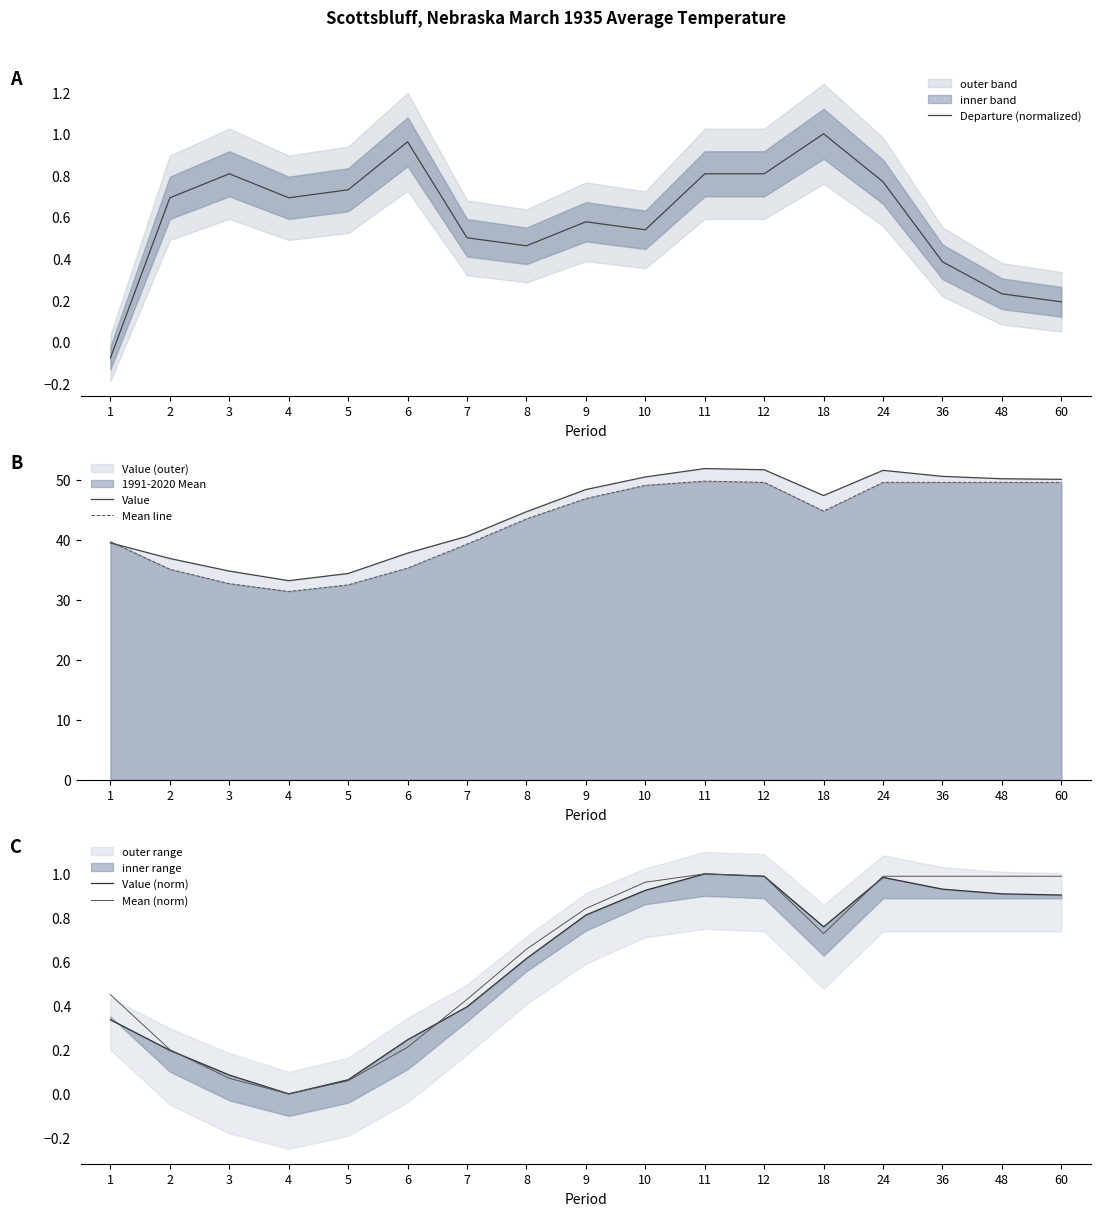

Count the number of categories in the chart.

17